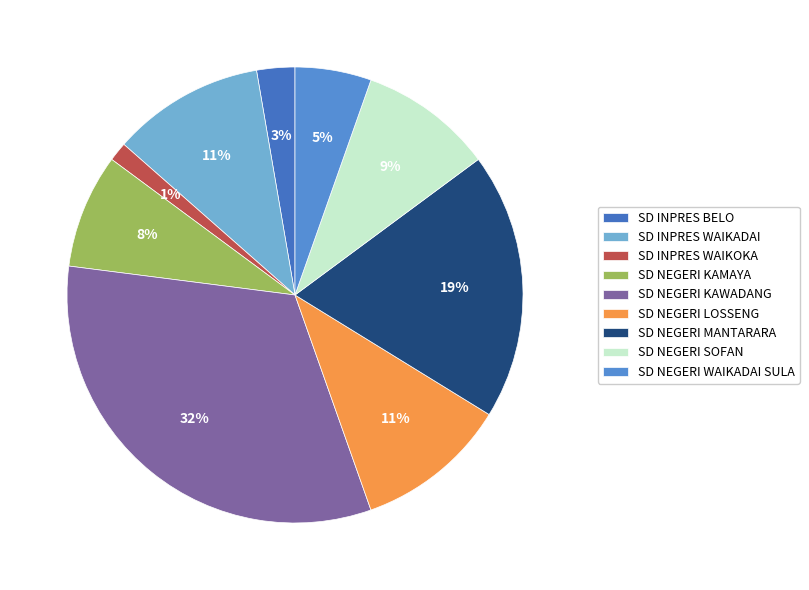

To the nearest percent, what is the average slice percentage?

11%